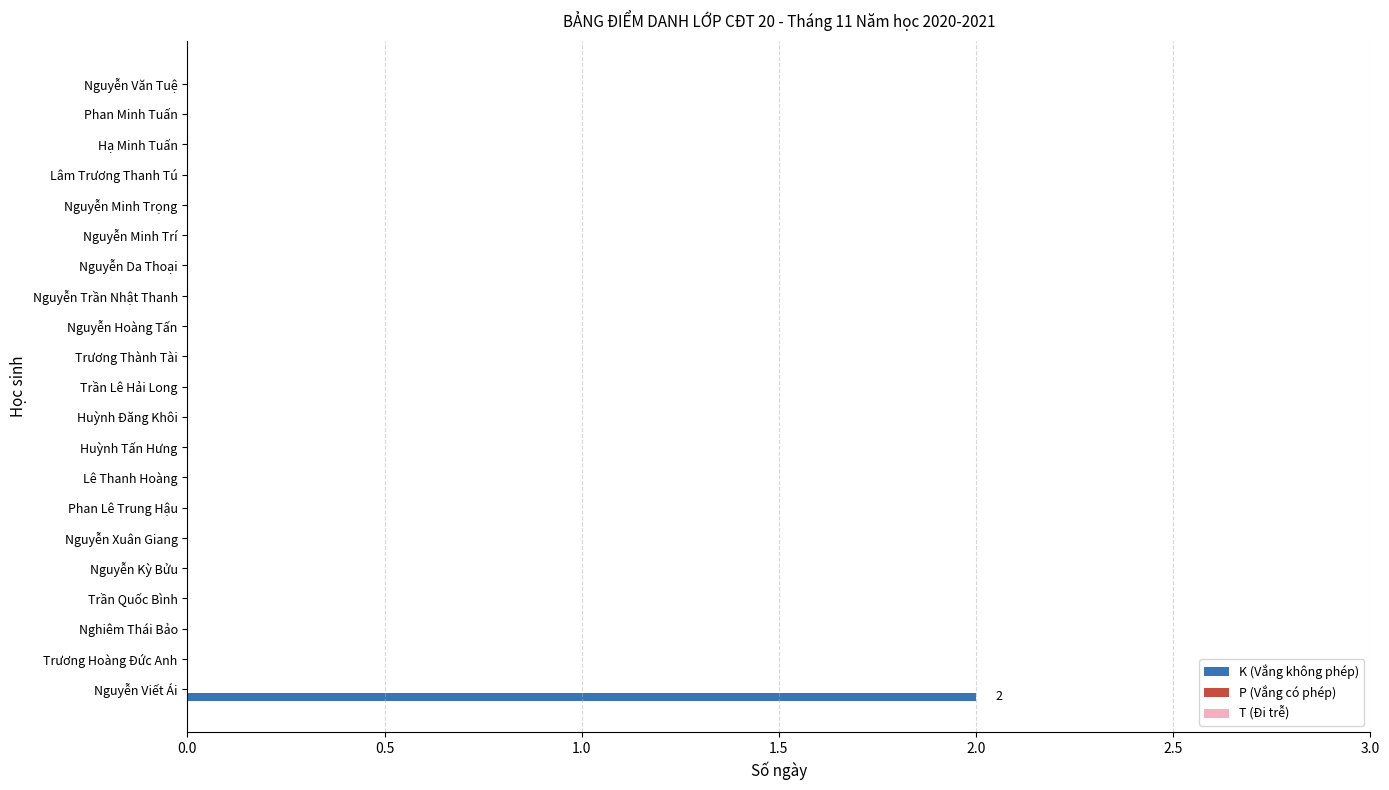

The chart shows a value of -1 at Nguyễn Kỳ Bửu. True or false?

False